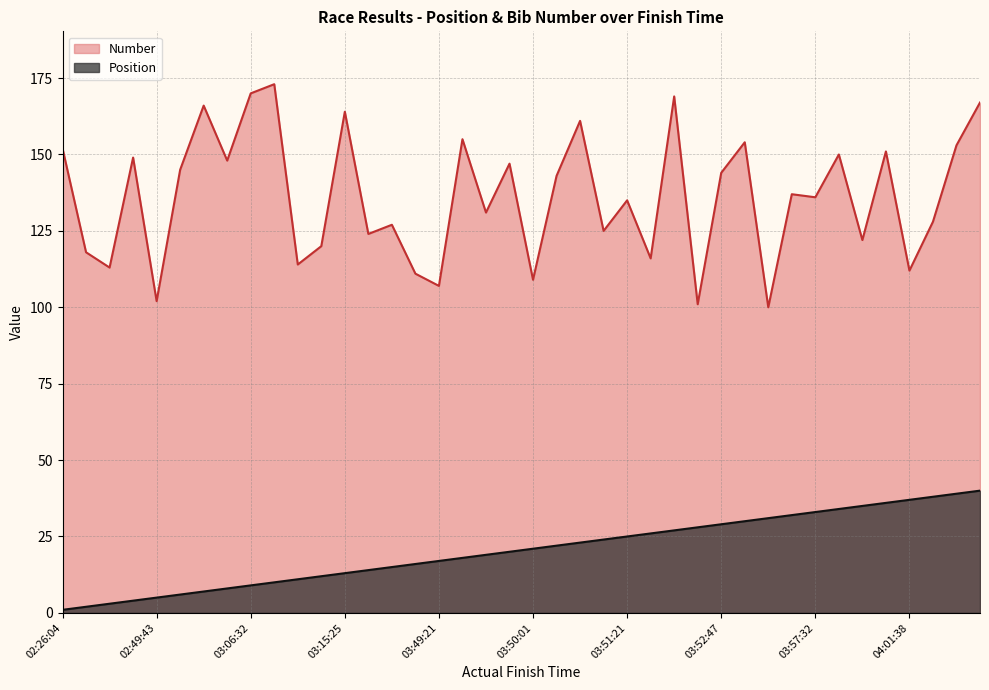

The value of Position at 02:26:04 is 1. True or false?

True